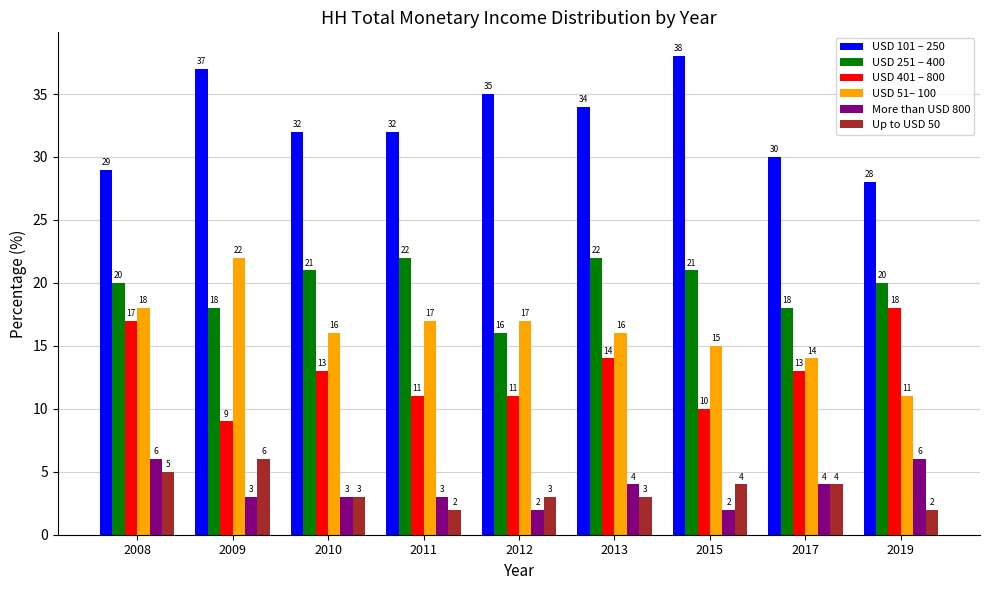

What is the total value across all series at 2008?

95